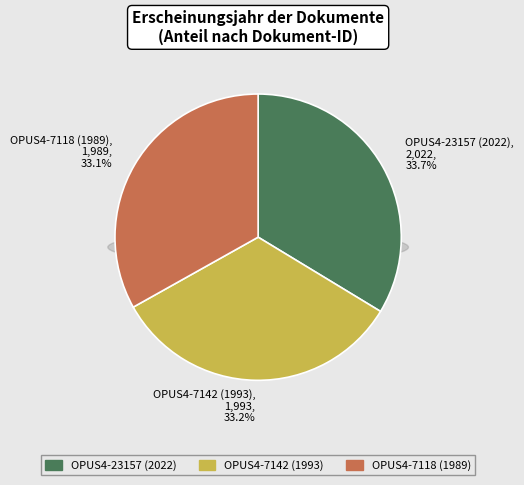

Between OPUS4-7118 (1989) and OPUS4-23157 (2022), which is larger?

OPUS4-23157 (2022)